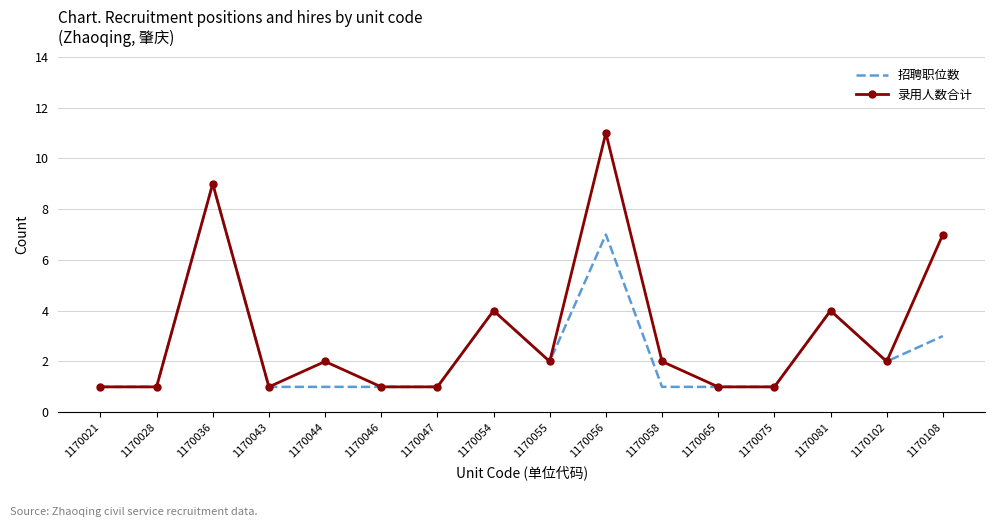

Between 1170056 and 1170081, which series saw the biggest shift?

录用人数合计